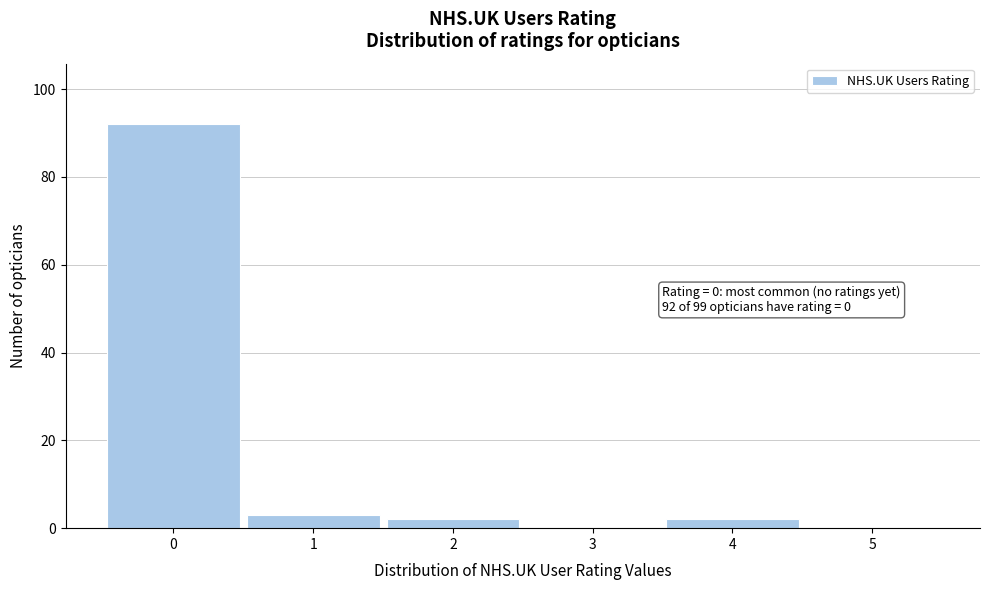

Over which range of the x-axis is the bar tallest?

-0.5 to 0.5